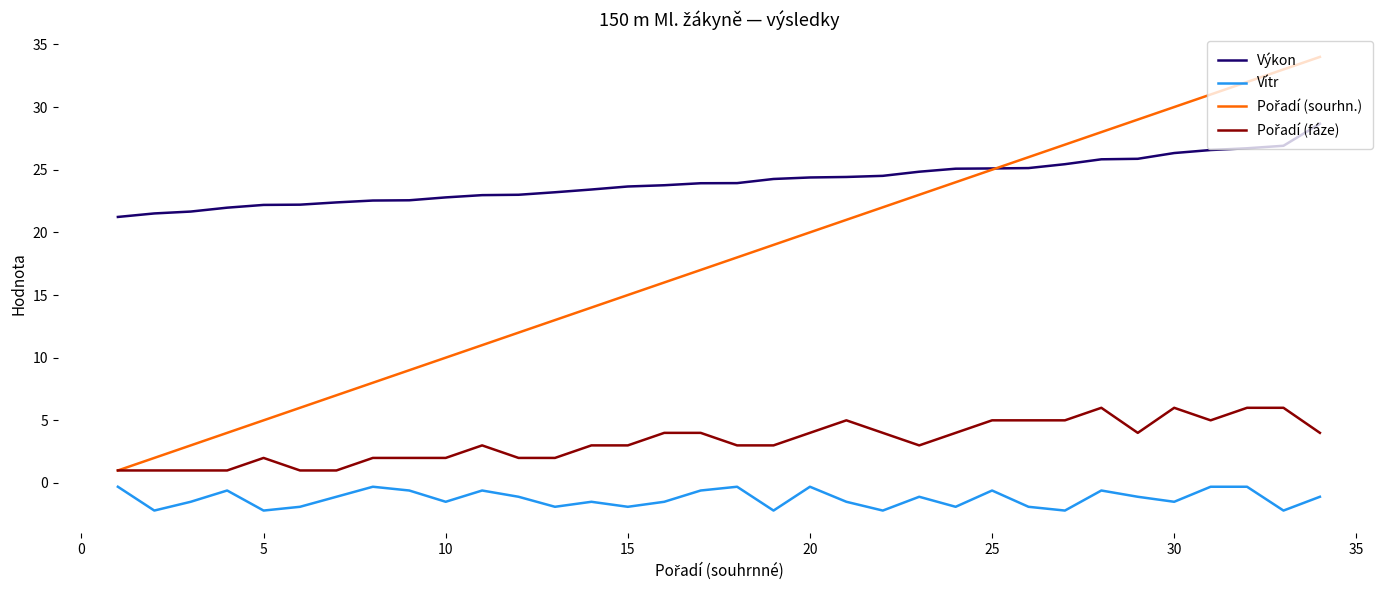

What is the greatest value displayed?

34.0